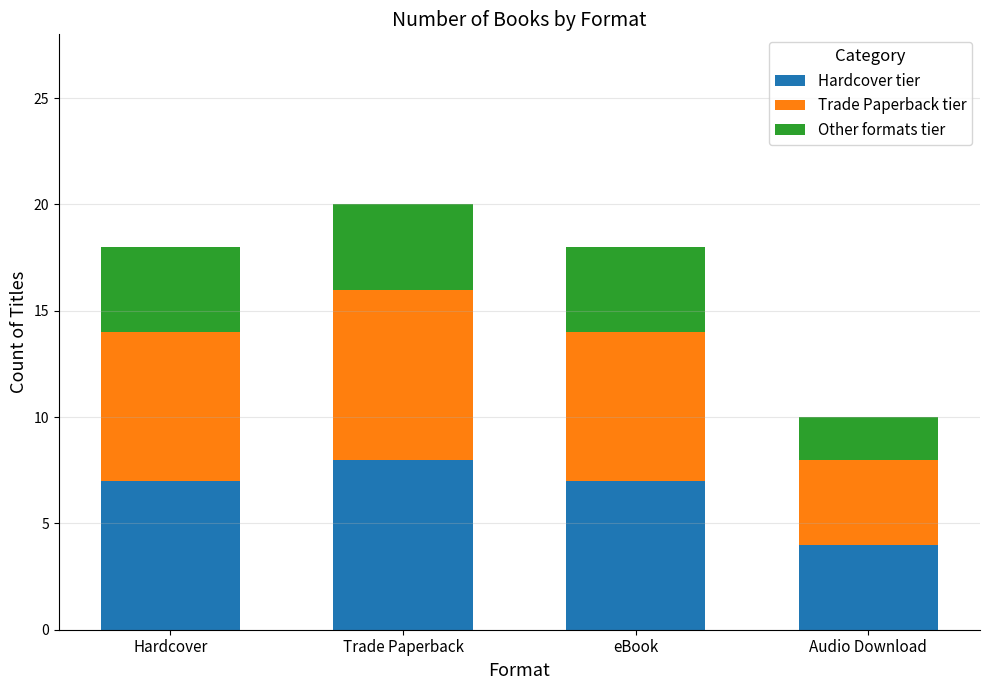

What is the difference between the maximum and minimum values in the Hardcover tier series?

4